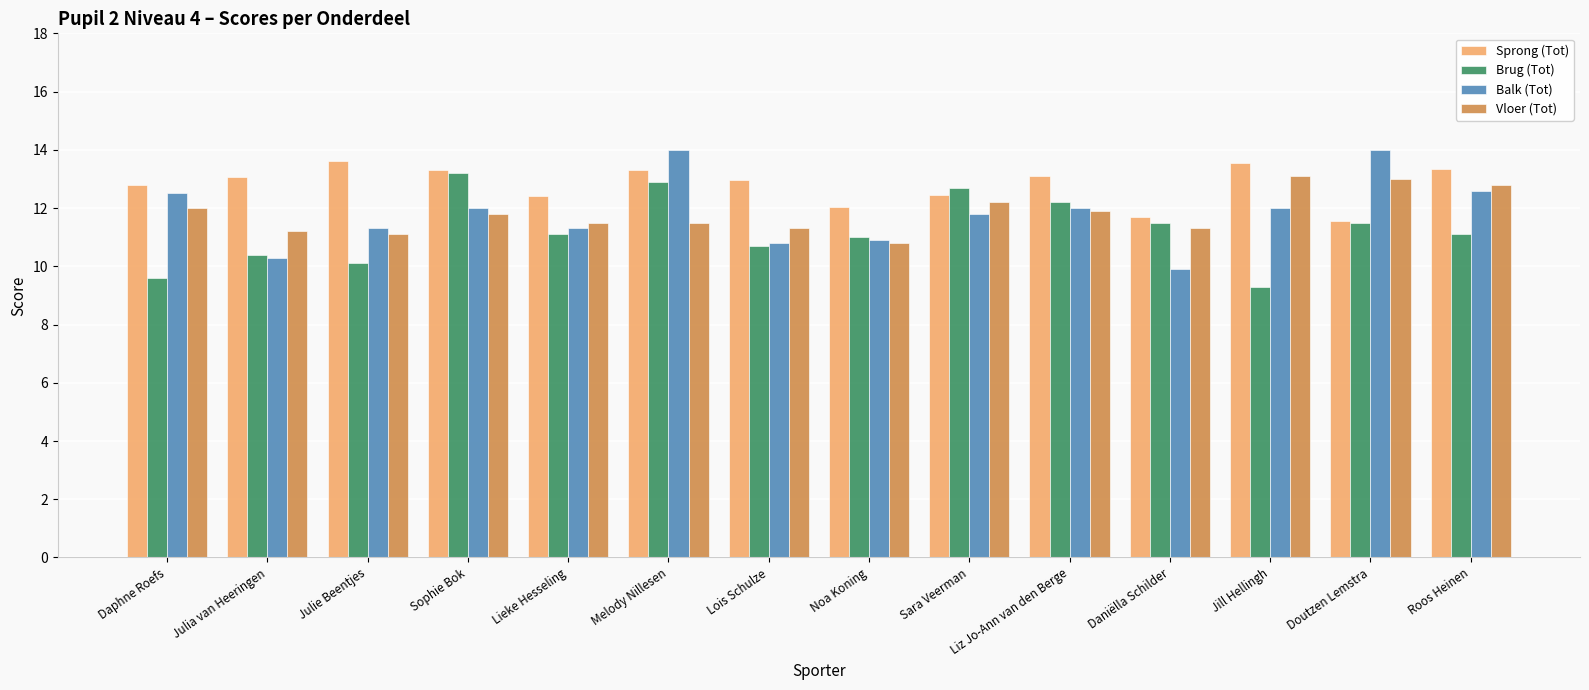

What is the maximum value shown in the chart?

14.0